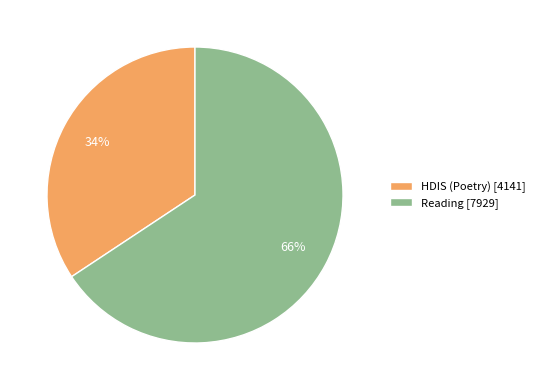

Which slice represents more than half of the pie?

Reading